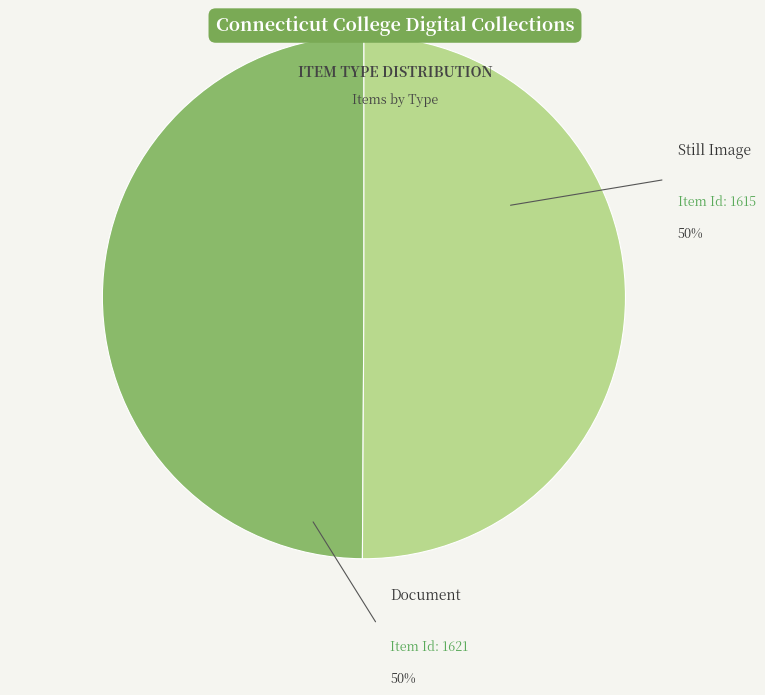

Rank the categories by value from highest to lowest.

Document, Still Image